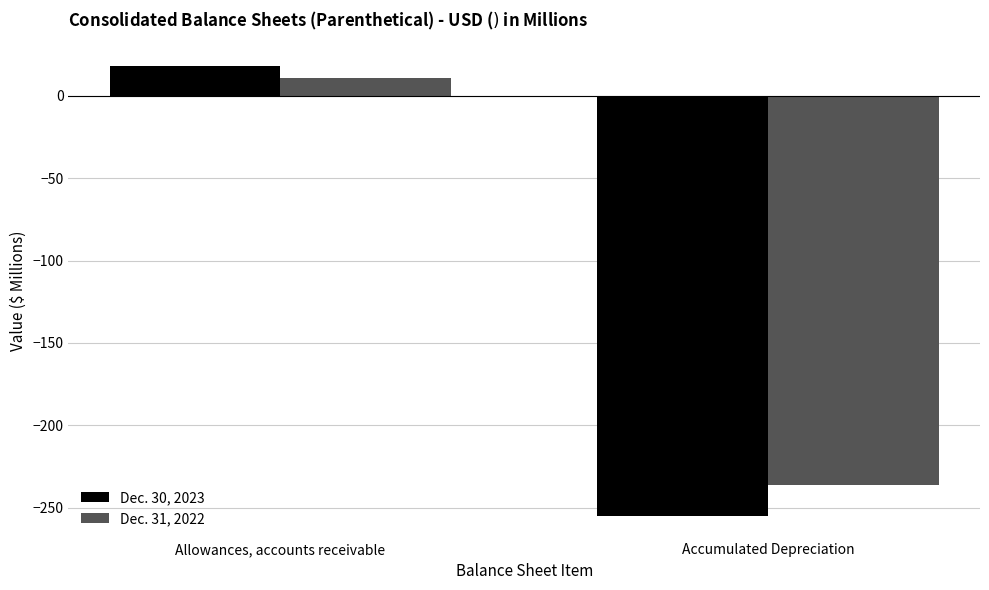

What are all the series names shown in the legend?

Dec. 30, 2023, Dec. 31, 2022